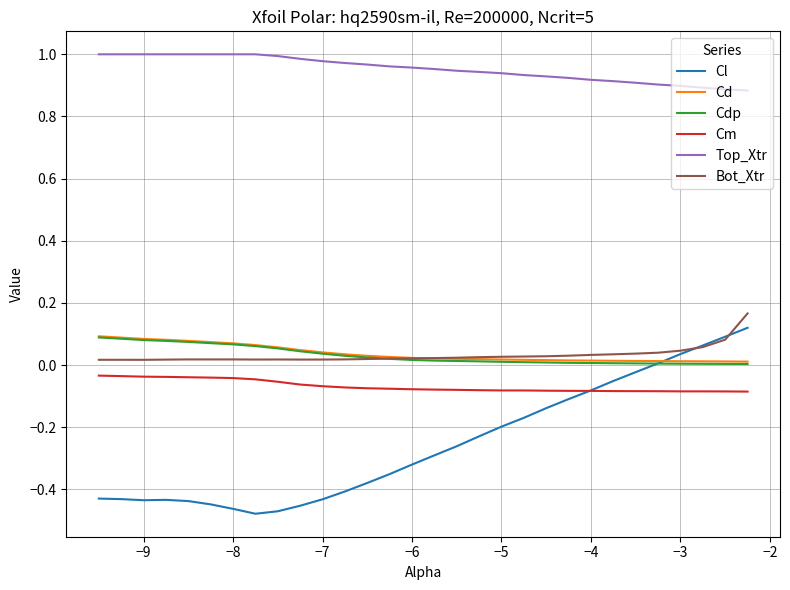

What are all the series names shown in the legend?

Cl, Cd, Cdp, Cm, Top_Xtr, Bot_Xtr